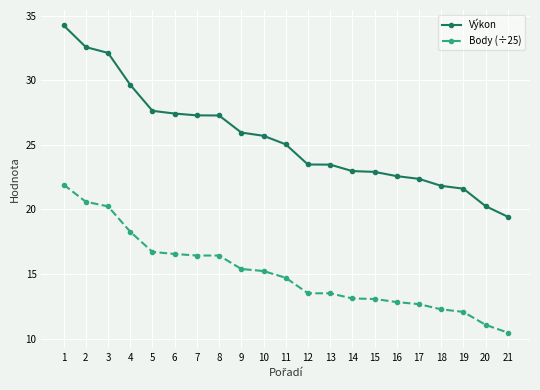

Count the number of data series in this chart.

2